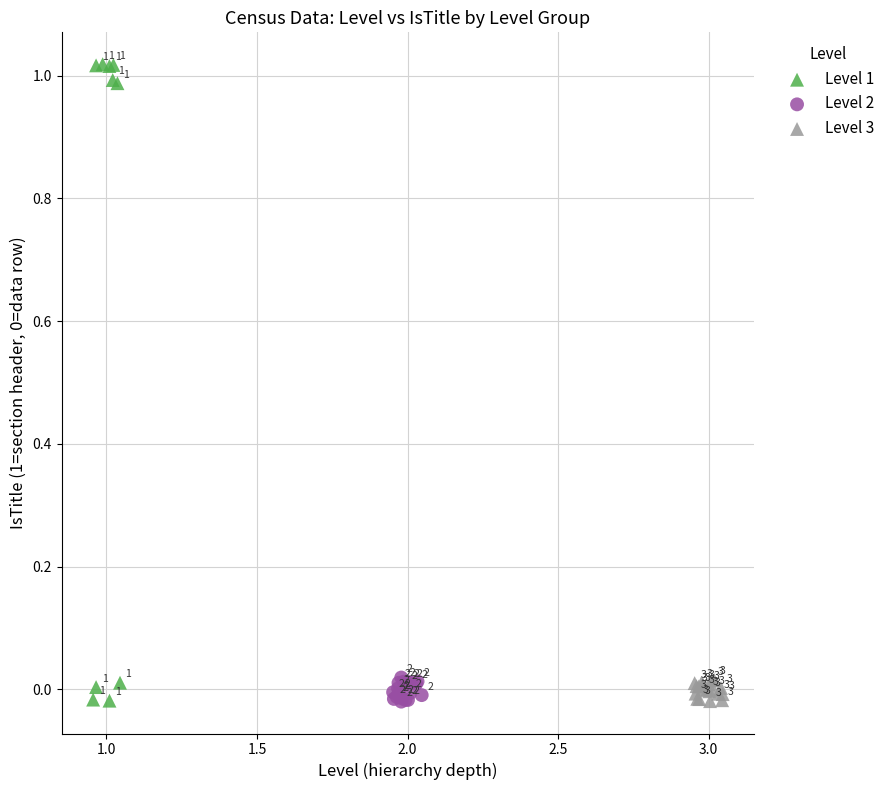

Which series contains the lowest Y value?

Level 2